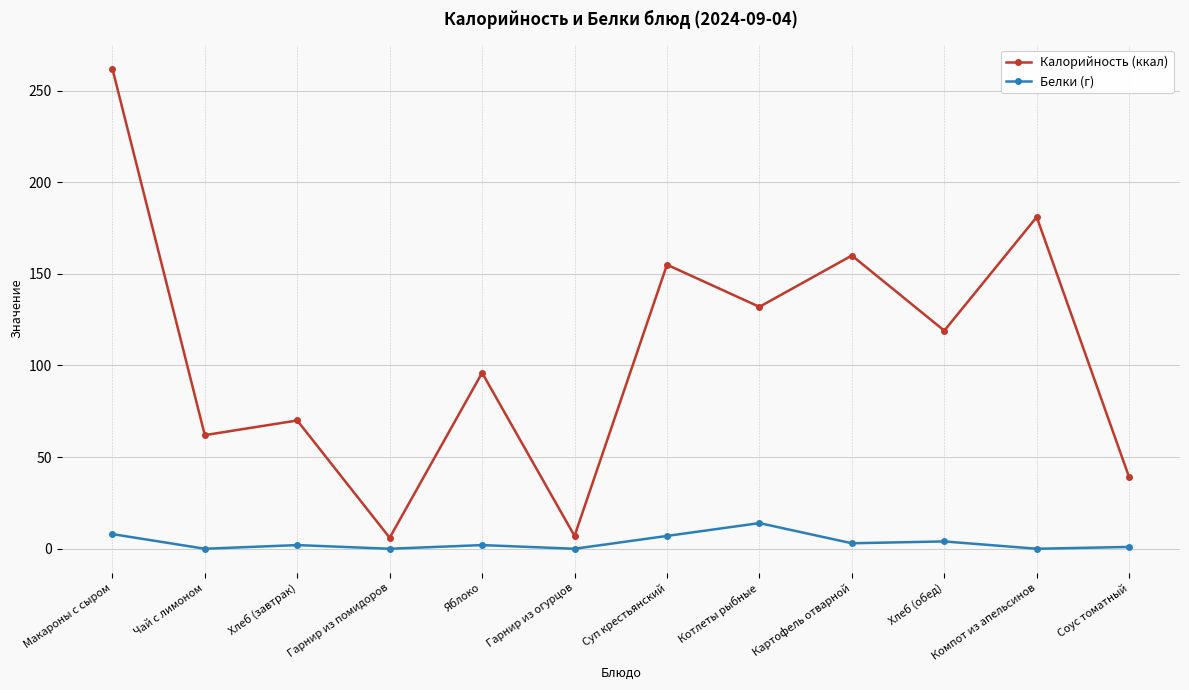

What is the spread (max minus min) of values at Котлеты рыбные?

118